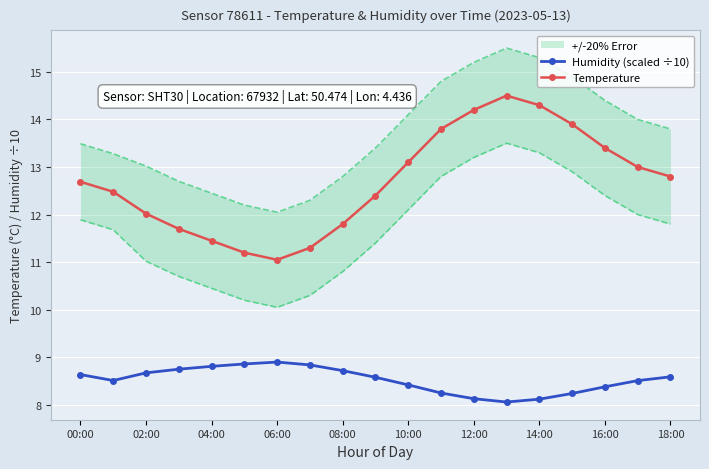

What is the lowest value of the Humidity (scaled ÷10) series?

8.1